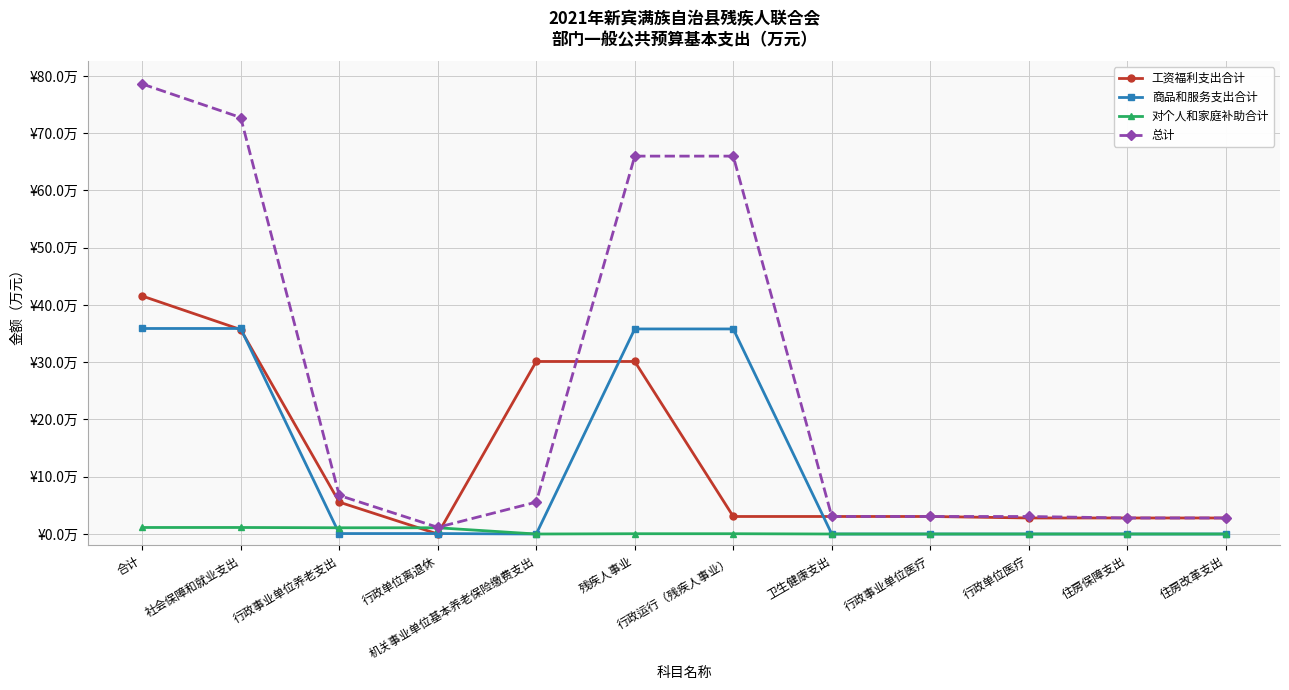

Reading left to right, list all the values displayed in this chart.

工资福利支出合计: 合计=41.6	社会保障和就业支出=35.7	行政事业单位养老支出=5.6	行政单位离退休=0.0	机关事业单位基本养老保险缴费支出=30.1	残疾人事业=30.1	行政运行（残疾人事业）=3.1	卫生健康支出=3.1	行政事业单位医疗=3.1	行政单位医疗=2.8	住房保障支出=2.8	住房改革支出=2.8
商品和服务支出合计: 合计=35.9	社会保障和就业支出=35.9	行政事业单位养老支出=0.1	行政单位离退休=0.1	机关事业单位基本养老保险缴费支出=0.0	残疾人事业=35.8	行政运行（残疾人事业）=35.8	卫生健康支出=0.0	行政事业单位医疗=0.0	行政单位医疗=0.0	住房保障支出=0.0	住房改革支出=0.0
对个人和家庭补助合计: 合计=1.1	社会保障和就业支出=1.1	行政事业单位养老支出=1.1	行政单位离退休=1.1	机关事业单位基本养老保险缴费支出=0.0	残疾人事业=0.1	行政运行（残疾人事业）=0.1	卫生健康支出=0.0	行政事业单位医疗=0.0	行政单位医疗=0.0	住房保障支出=0.0	住房改革支出=0.0
总计: 合计=78.6	社会保障和就业支出=72.7	行政事业单位养老支出=6.7	行政单位离退休=1.2	机关事业单位基本养老保险缴费支出=5.6	残疾人事业=66.0	行政运行（残疾人事业）=66.0	卫生健康支出=3.1	行政事业单位医疗=3.1	行政单位医疗=3.1	住房保障支出=2.8	住房改革支出=2.8